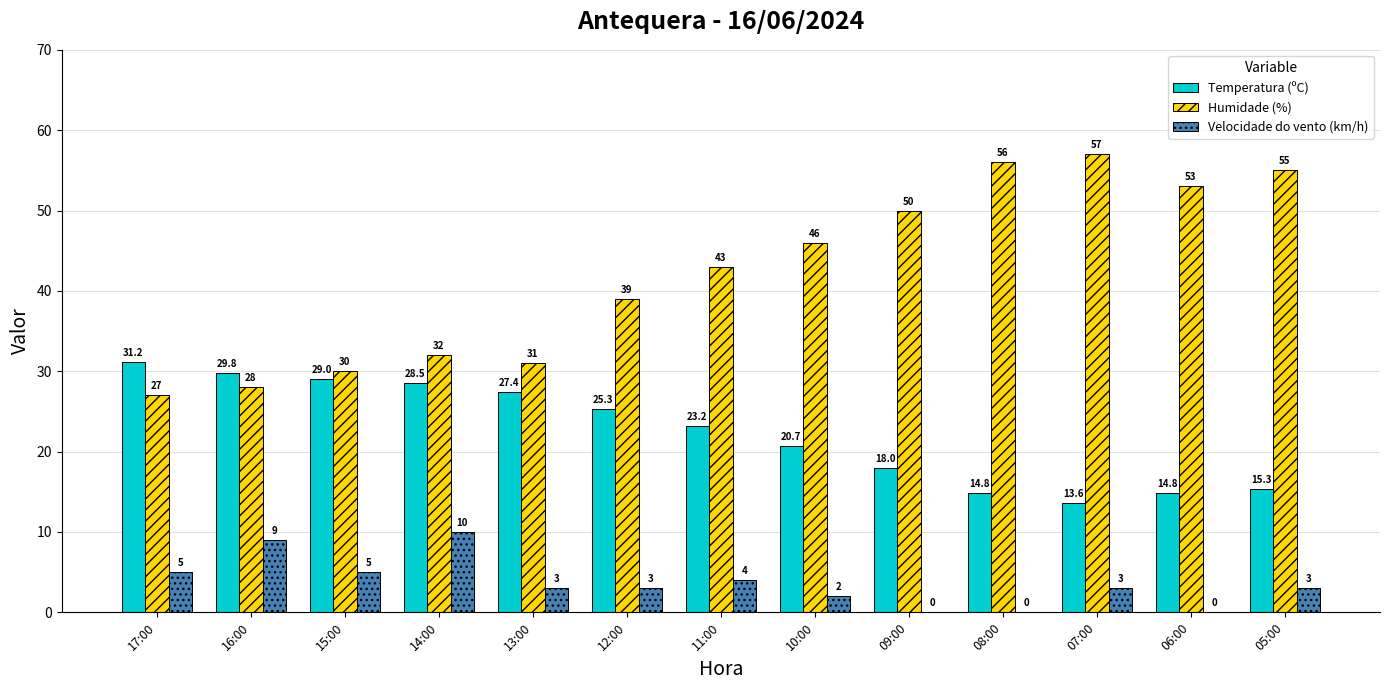

At which category does the chart reach its peak across all series?

07:00